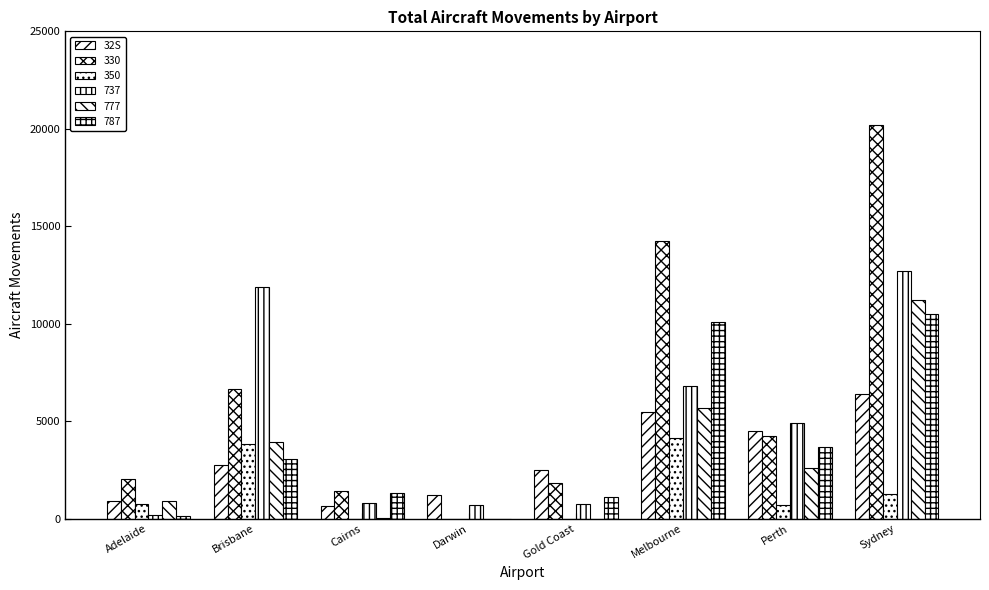

Count the number of data series in this chart.

6